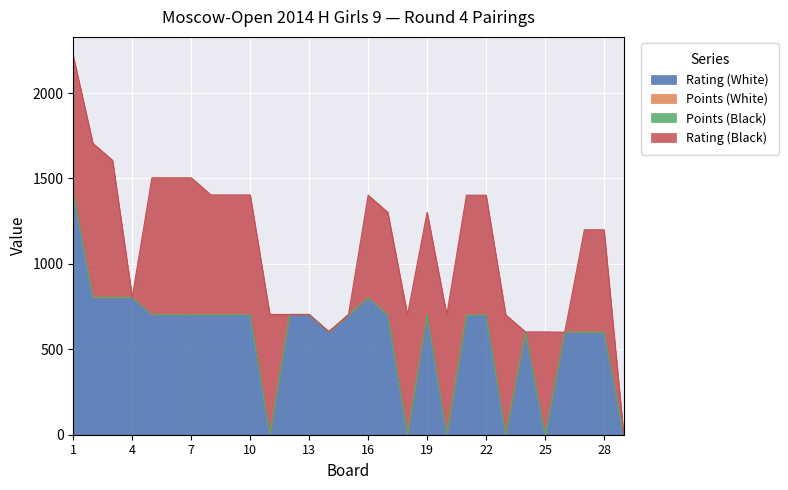

How many data points in Rating (Black) are above 700?

6